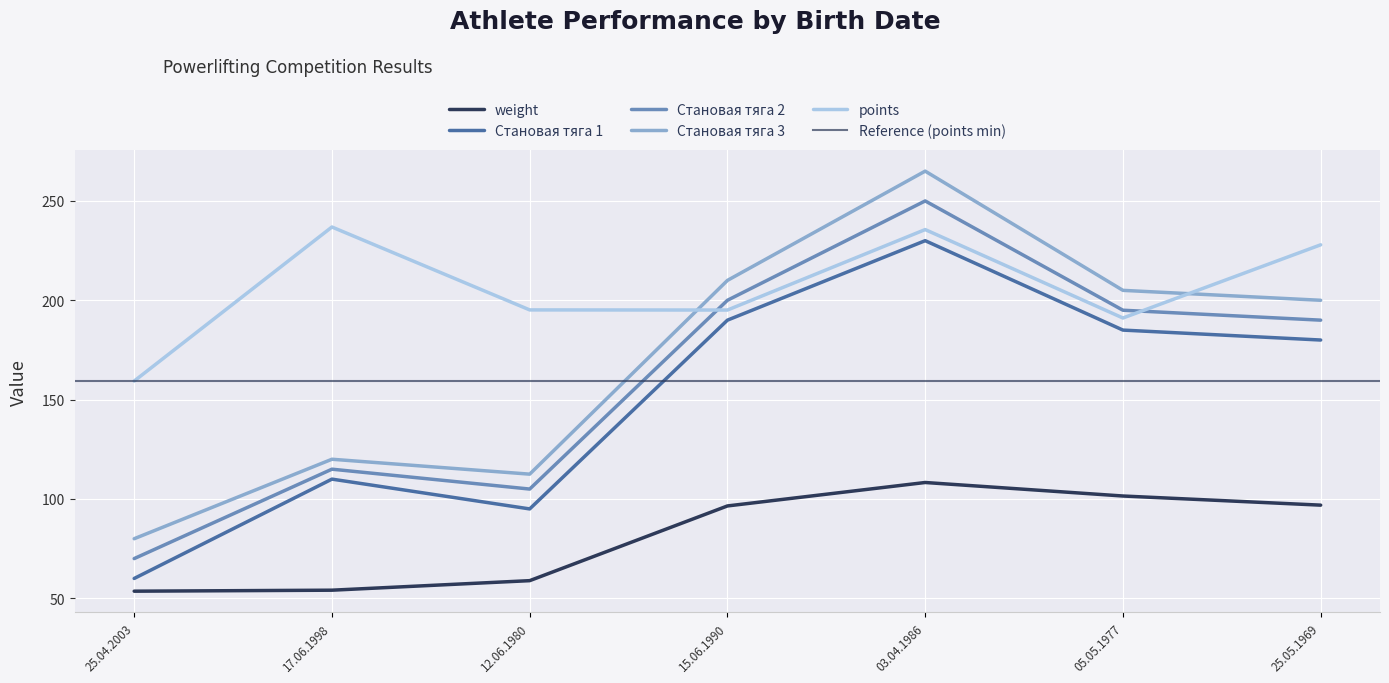

True or false: Становая тяга 1 has more than 0 interior local peaks.

True